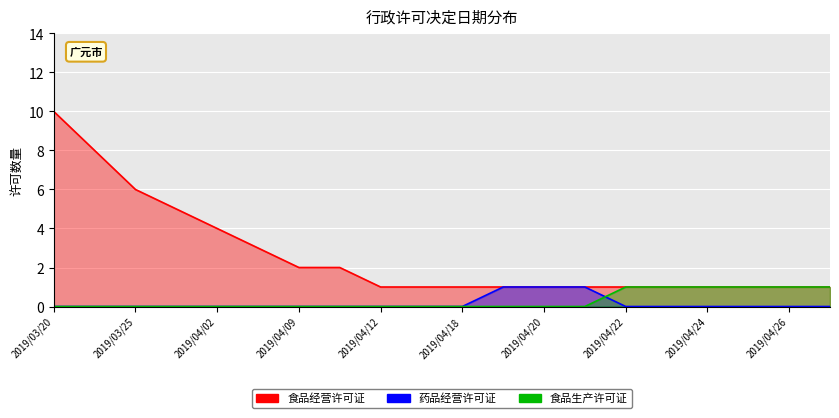

What is the difference between the 食品经营许可证 values at 2019/04/11 and 2019/04/25?

1